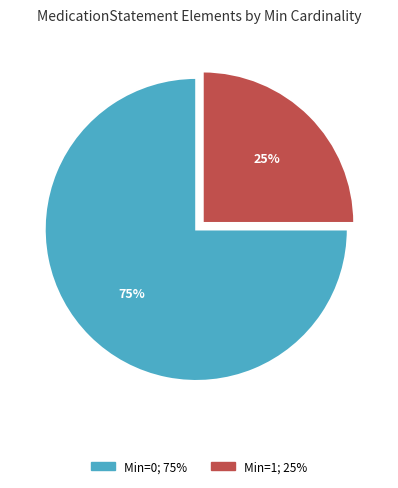

To the nearest percent, what is the difference between the largest and smallest slice percentages?

50%